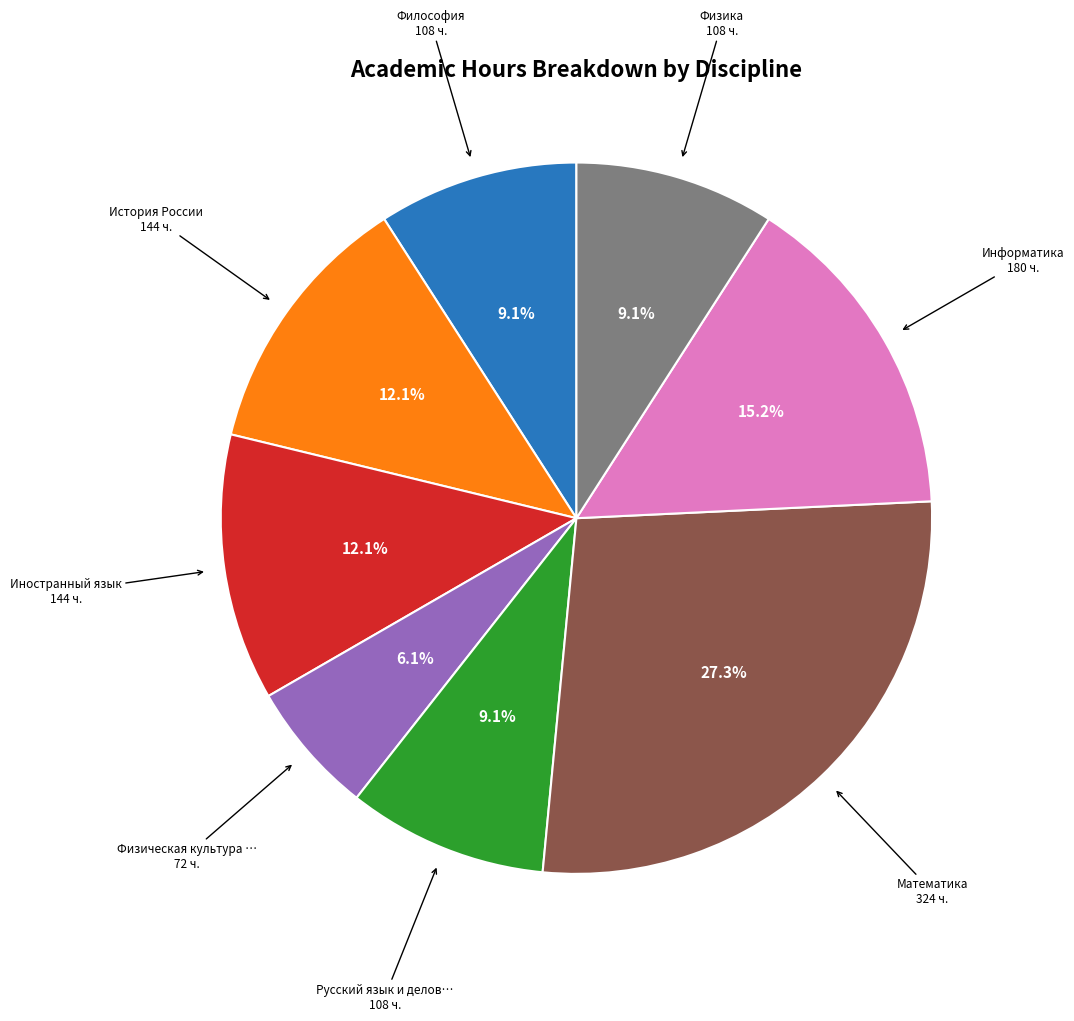

Is there any slice that represents more than half of the pie?

No